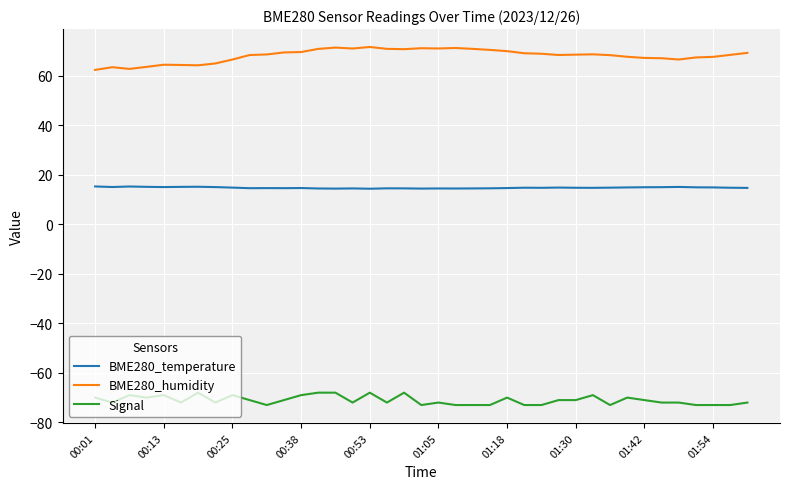

True or false: BME280_temperature and BME280_humidity cross at least once.

False